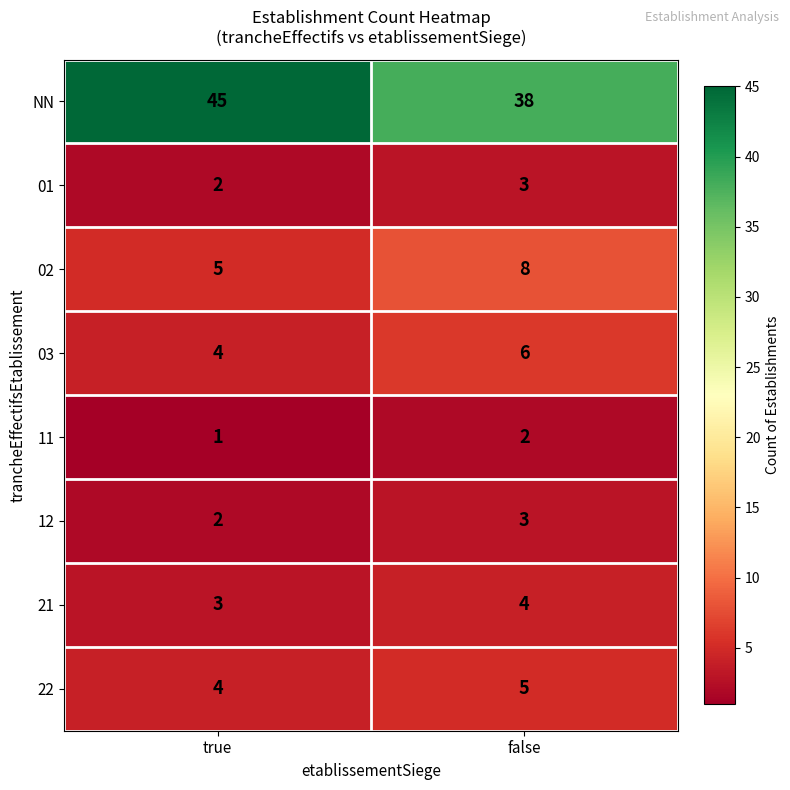

What is the total value across all series at true?

66